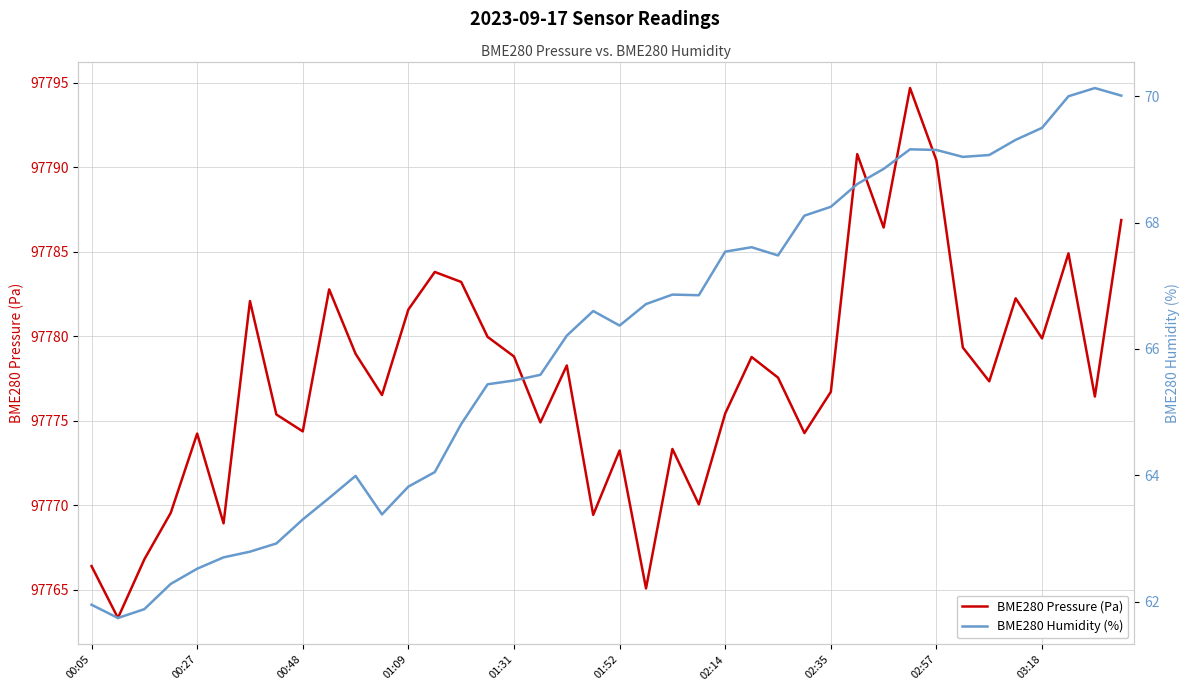

At which category does BME280 Pressure (Pa) reach its first local peak?

00:27